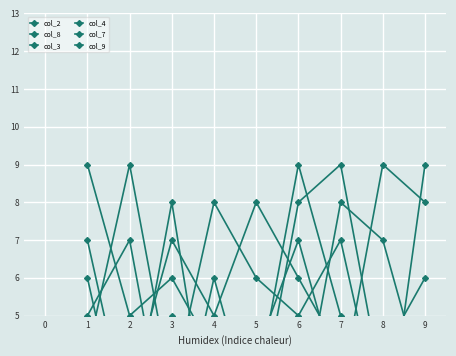

Which category has the lowest value in the col_4 series?

3